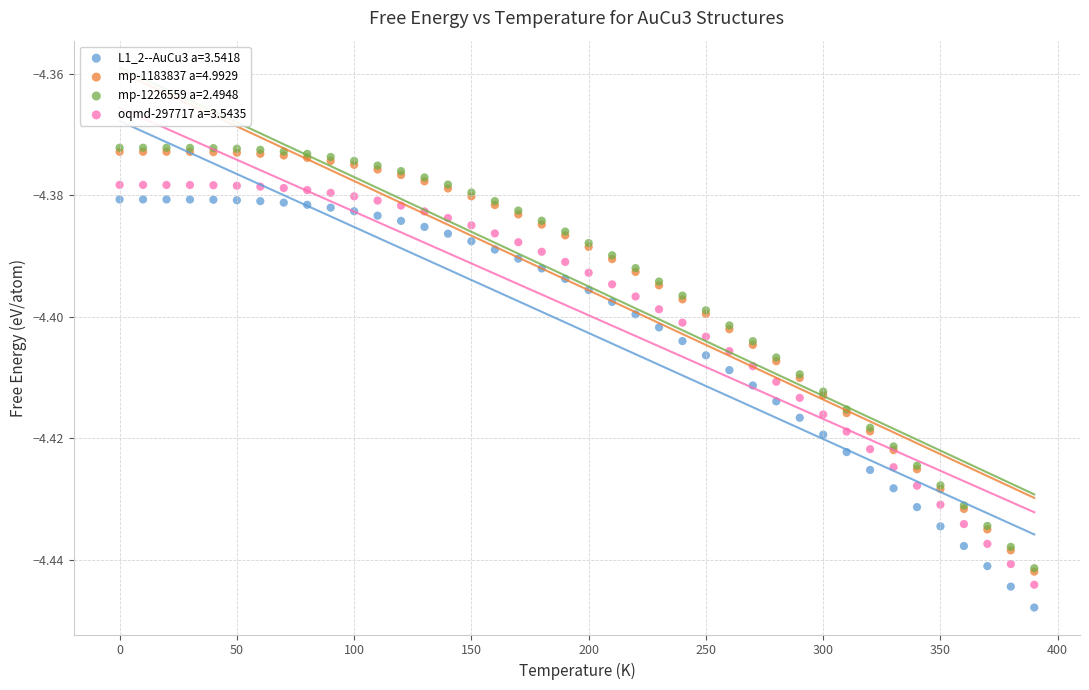

What are all the series names shown in the legend?

L1_2--AuCu3 a=3.5418, mp-1183837 a=4.9929, mp-1226559 a=2.4948, oqmd-297717 a=3.5435